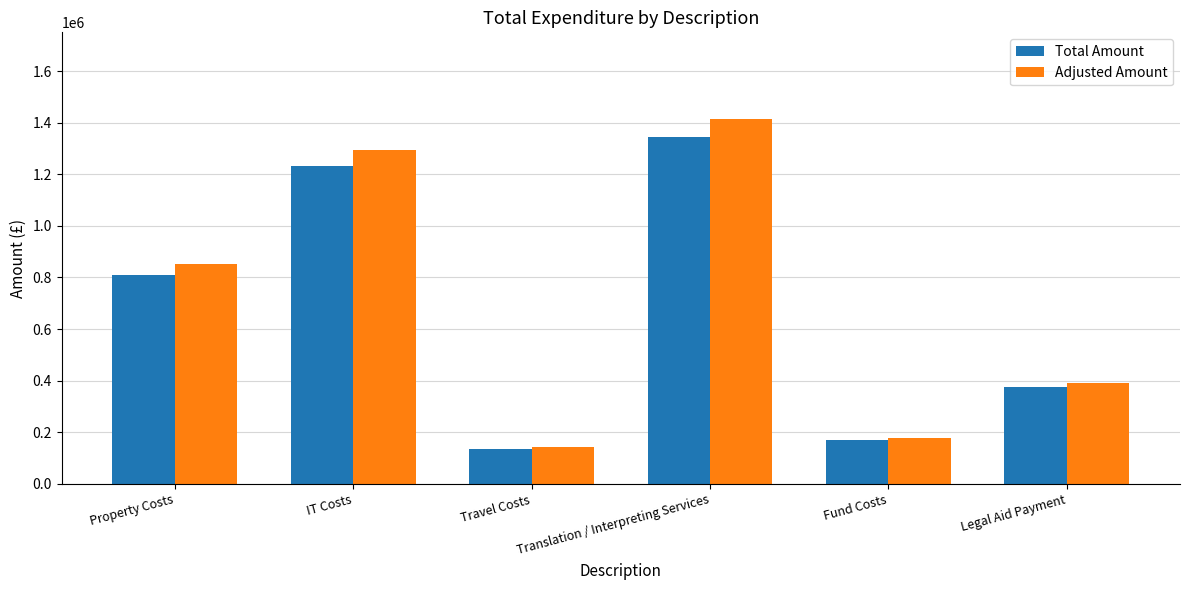

Reading left to right, transcribe all the data shown in this chart.

Total Amount: 811304.9	1231440.7	136018.3	1346492.0	169985.2	373742.0
Adjusted Amount: 851870.2	1293012.7	142819.2	1413816.6	178484.5	392429.1